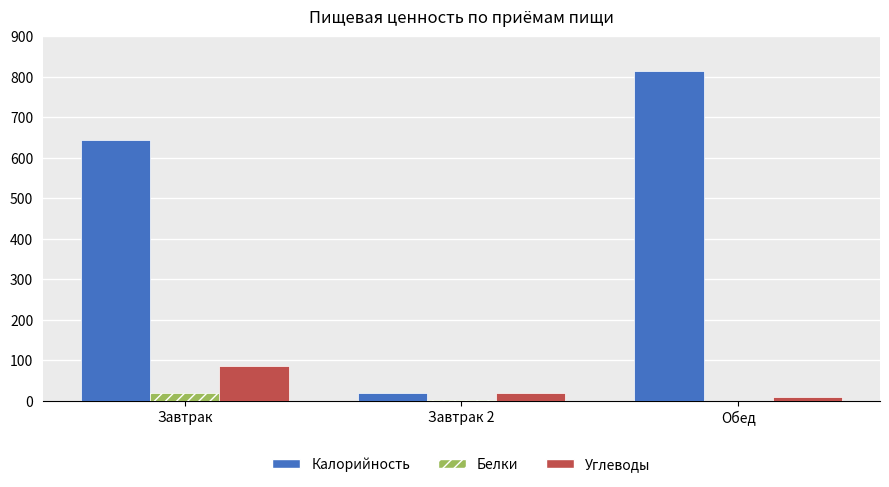

What is the total value across all series at Обед?

823.8